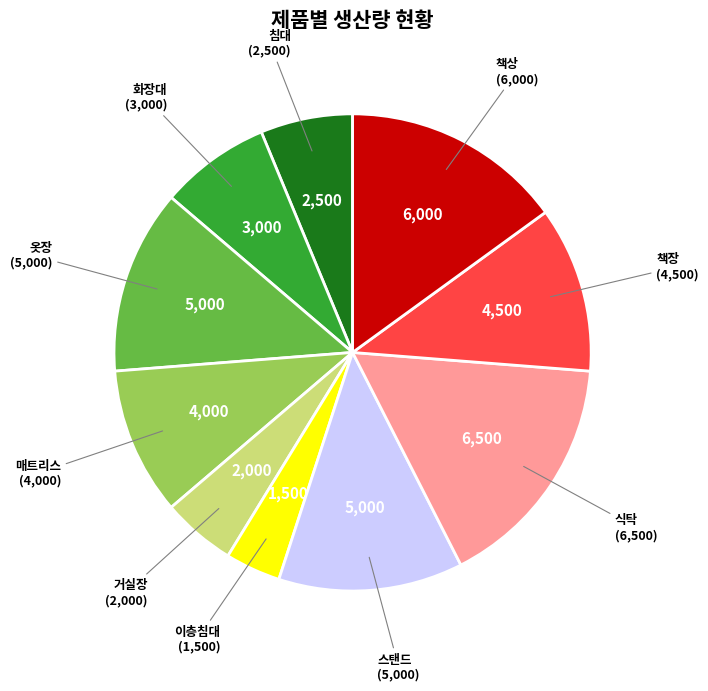

Combined, do 옷장 and 책장 account for over 50%?

No